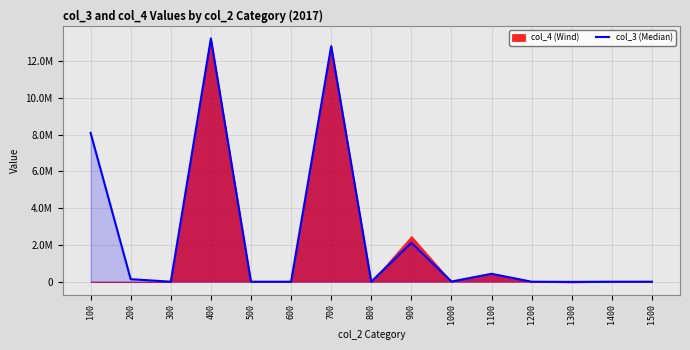

At which label does the data first exceed 0?

100